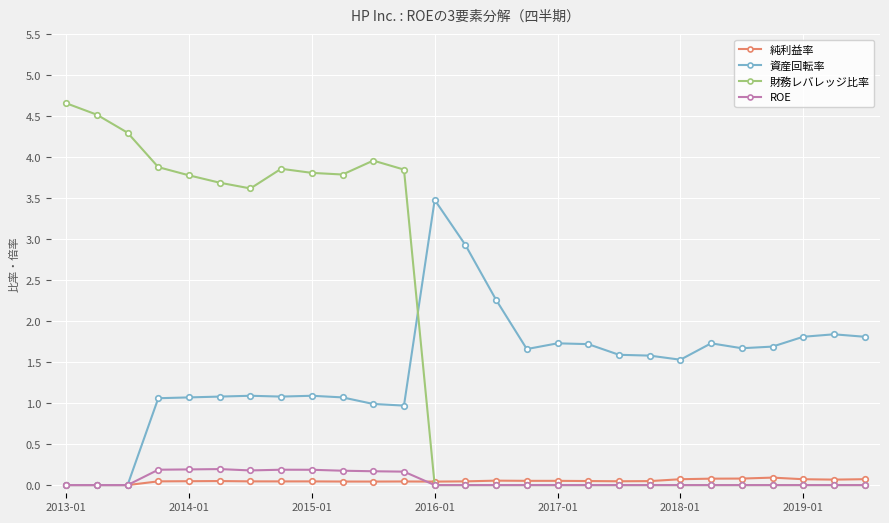

What is the greatest value displayed?

4.7